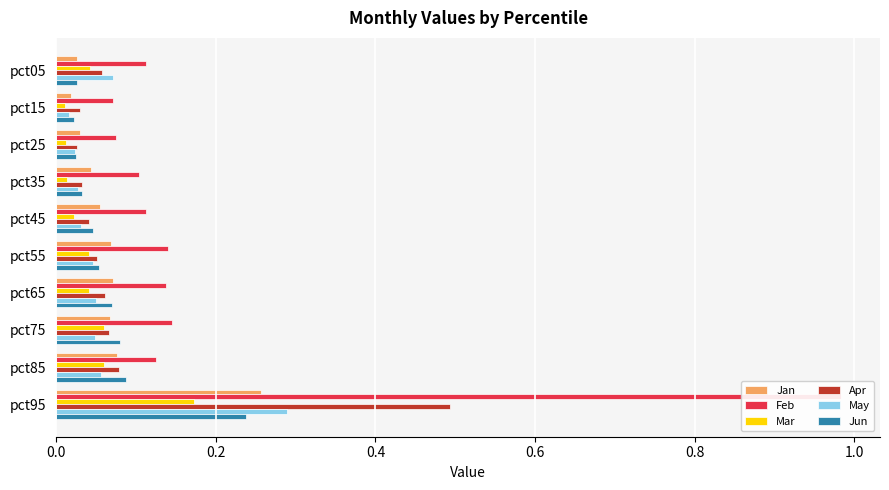

Is it true that Feb equals 0.1 at pct45?

True